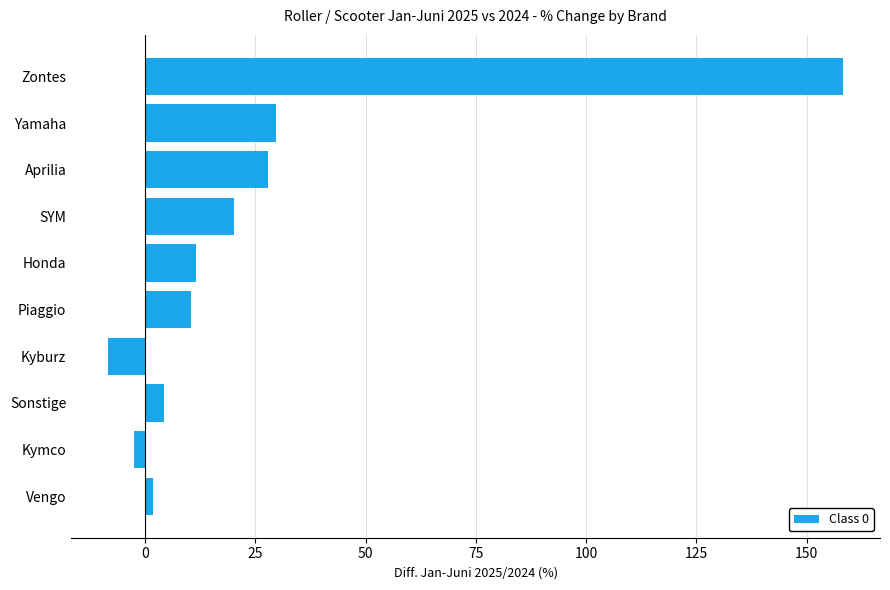

What is the approximate value at Kyburz?

-8.4